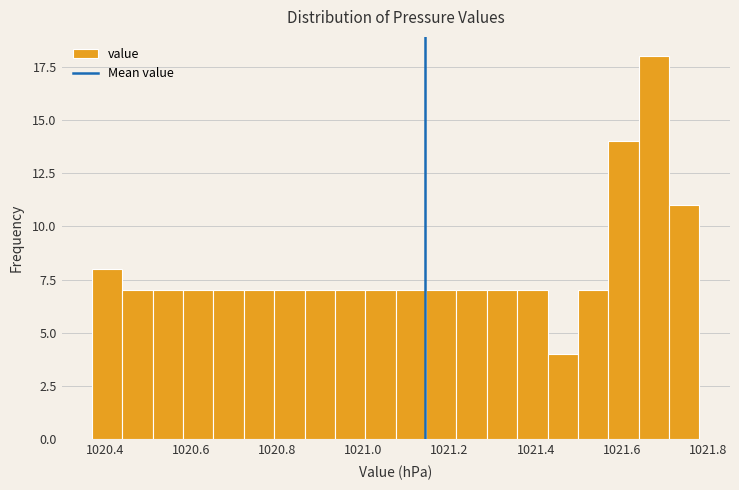

Around what value on the x-axis is the tallest bar? Give the approximate position of its centre, as read against the axis.

1021.68